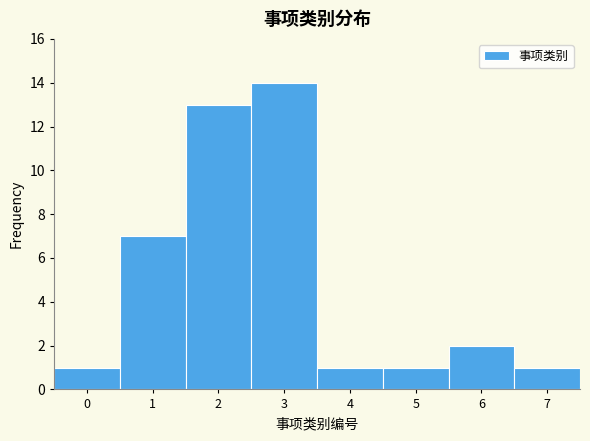

Which range on the x-axis has the tallest bar?

2.5 to 3.5